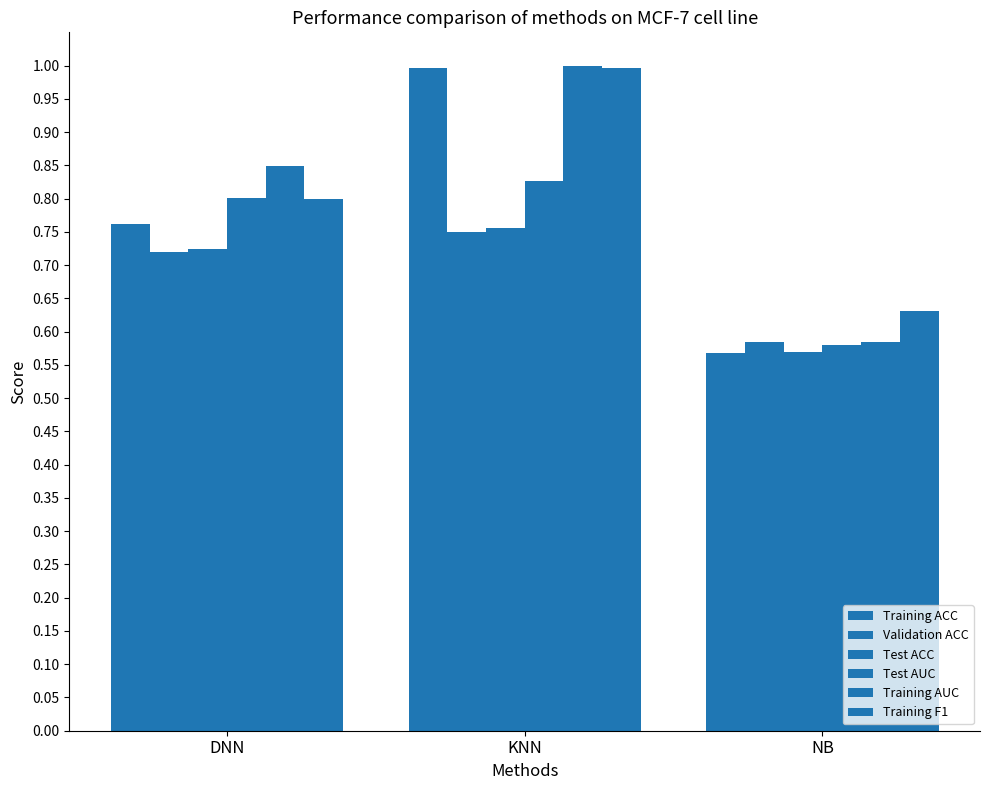

What is the difference between the Test AUC values at NB and KNN?

0.2